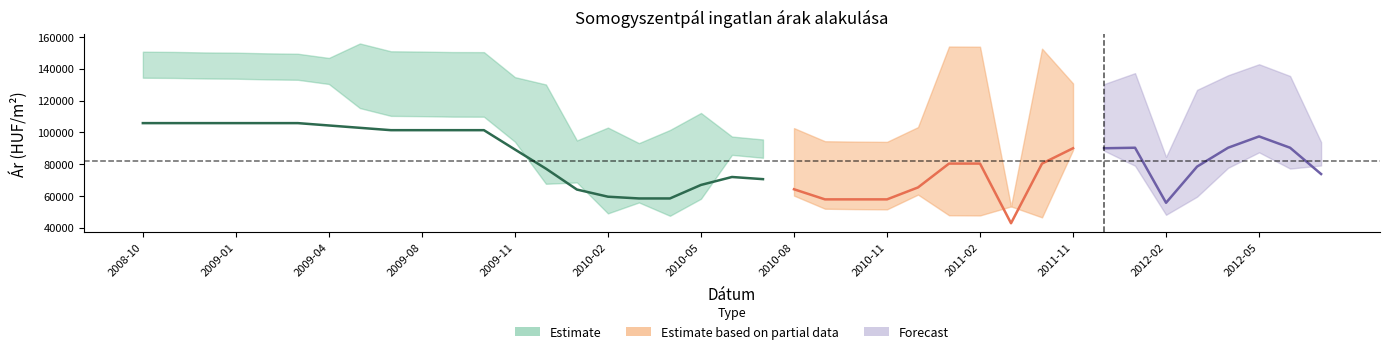

At which category is the sum across all series the highest?

2008-10